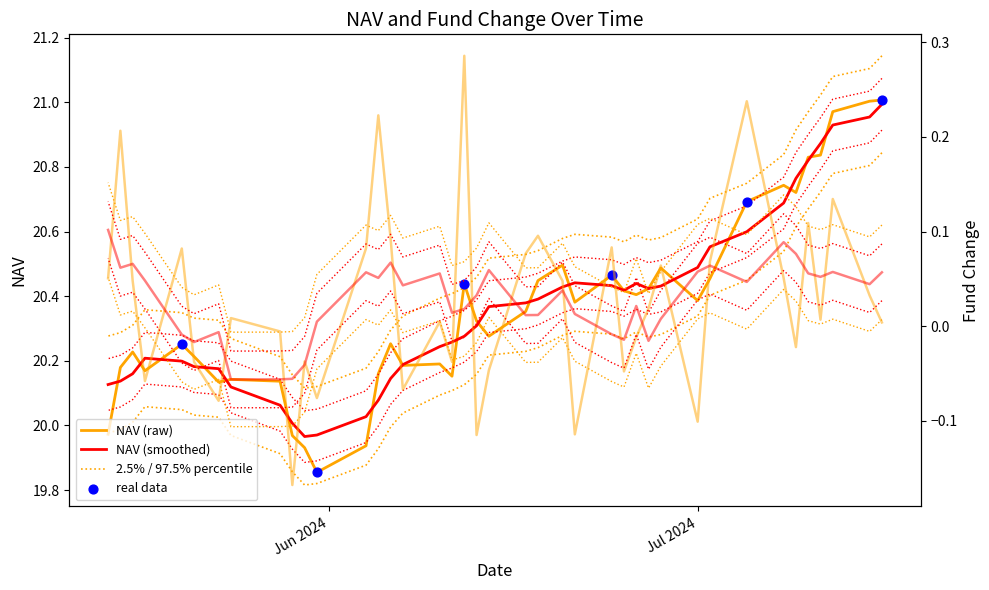

At which category is the sum across all series the highest?

12-07-2024